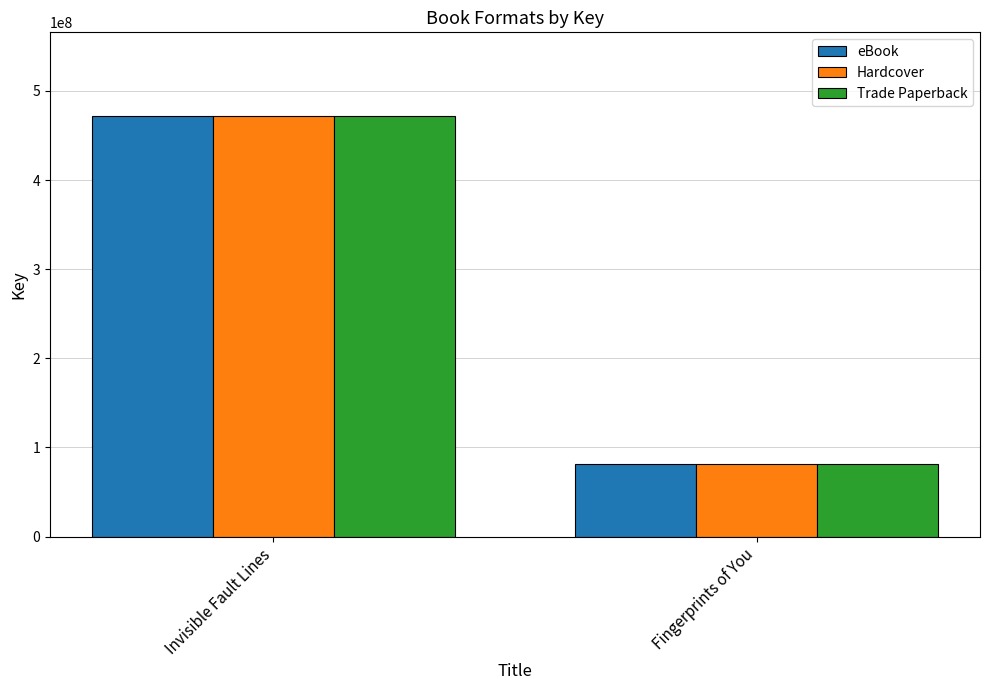

List the labels in order of eBook value, largest first.

Invisible Fault Lines, Fingerprints of You